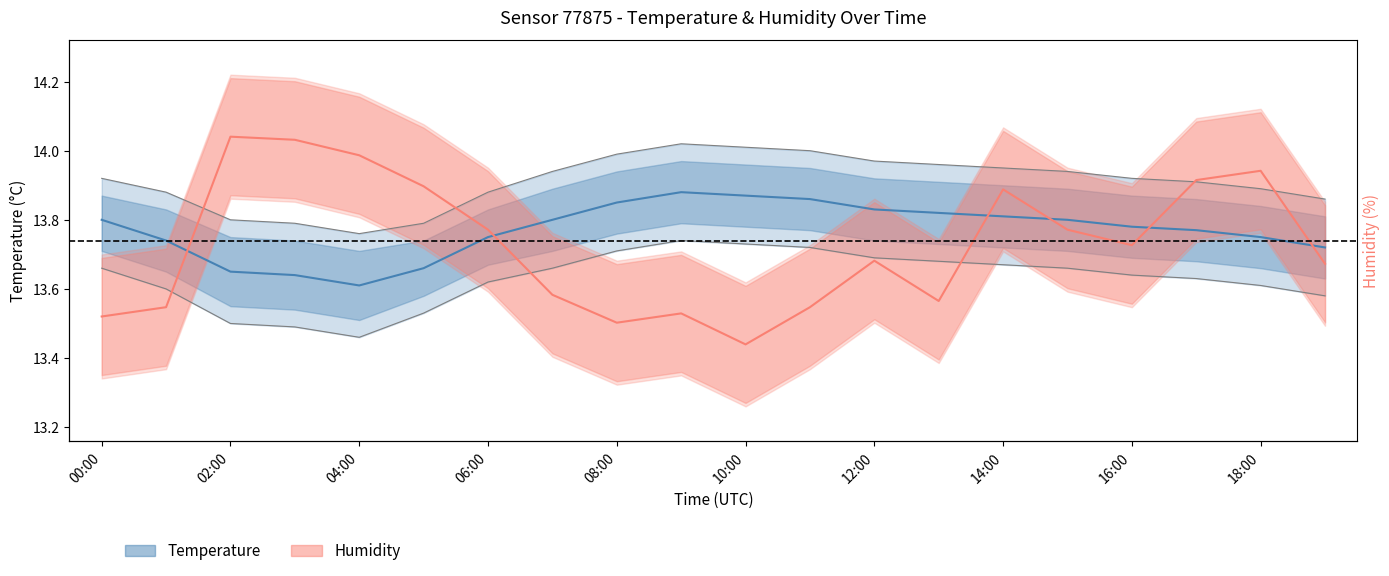

True or false: temperature_lower has a value of 13.6 at 18:00.

True